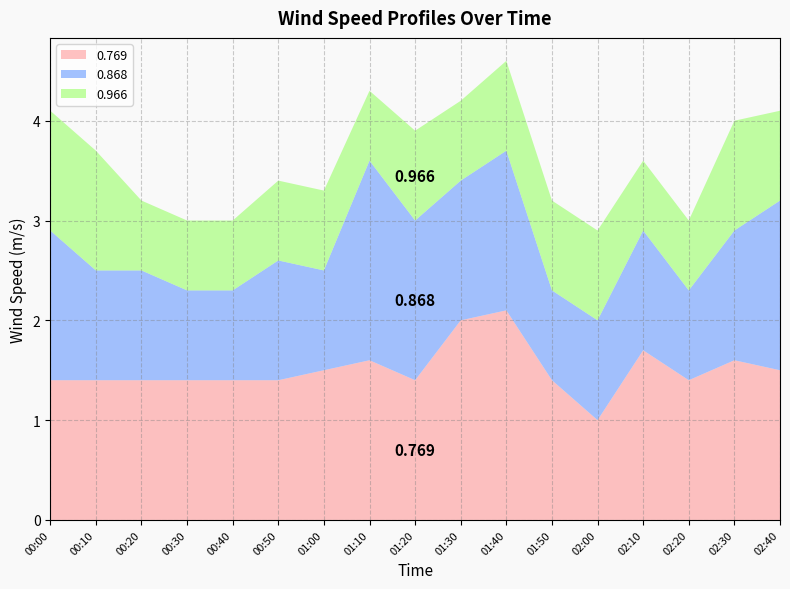

Reading right to left, extract all data points from this chart.

0.769: 02:40=1.5	02:30=1.6	02:20=1.4	02:10=1.7	02:00=1.0	01:50=1.4	01:40=2.1	01:30=2.0	01:20=1.4	01:10=1.6	01:00=1.5	00:50=1.4	00:40=1.4	00:30=1.4	00:20=1.4	00:10=1.4	00:00=1.4
0.868: 02:40=1.7	02:30=1.3	02:20=0.9	02:10=1.2	02:00=1.0	01:50=0.9	01:40=1.6	01:30=1.4	01:20=1.6	01:10=2.0	01:00=1.0	00:50=1.2	00:40=0.9	00:30=0.9	00:20=1.1	00:10=1.1	00:00=1.5
0.966: 02:40=0.9	02:30=1.1	02:20=0.7	02:10=0.7	02:00=0.9	01:50=0.9	01:40=0.9	01:30=0.8	01:20=0.9	01:10=0.7	01:00=0.8	00:50=0.8	00:40=0.7	00:30=0.7	00:20=0.7	00:10=1.2	00:00=1.2